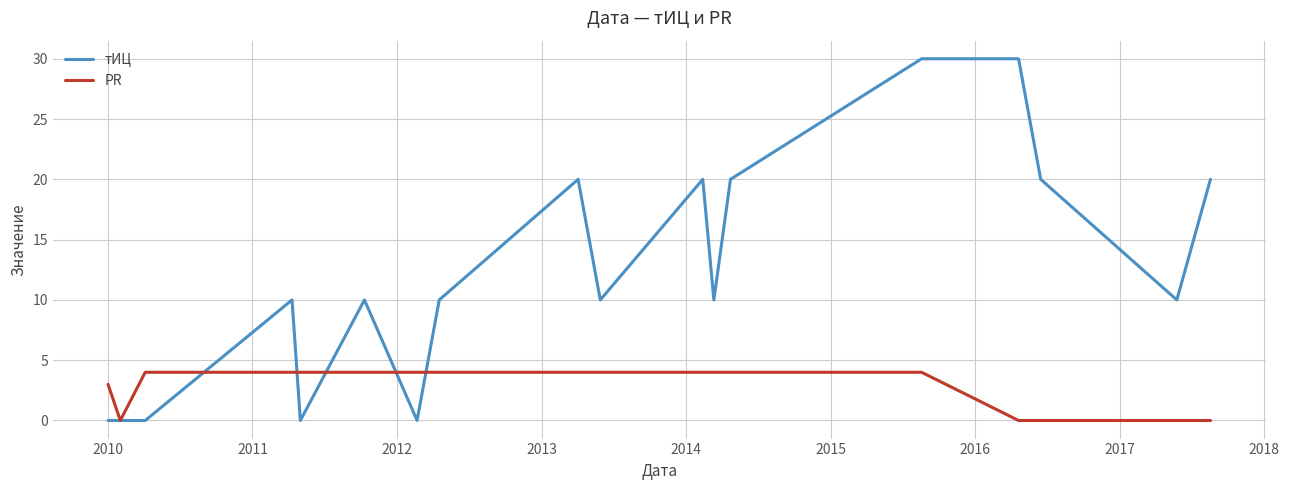

What is the difference between the maximum and second lowest values in the тИЦ series?

30